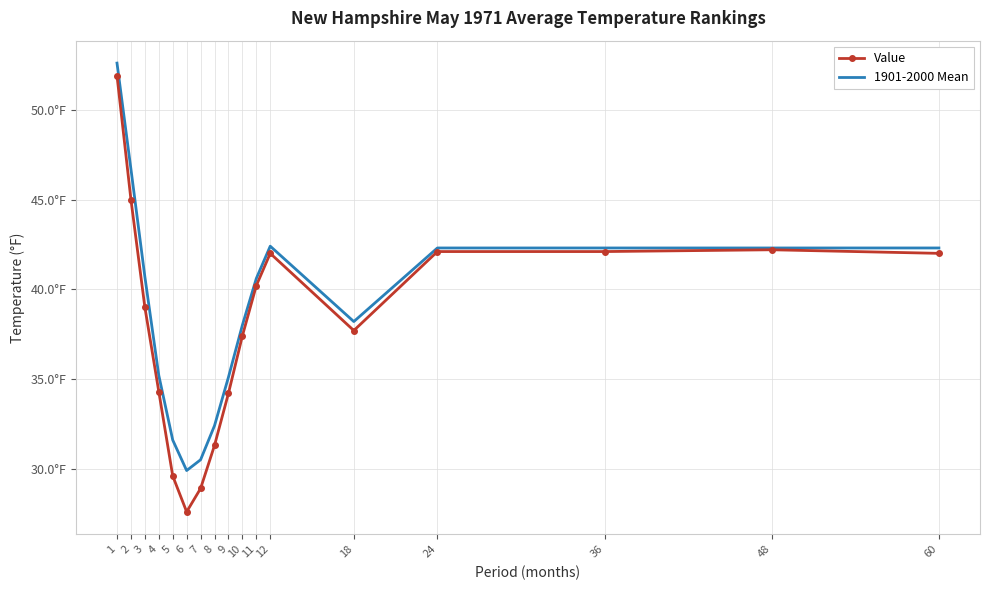

What are all the series names shown in the legend?

Value, 1901-2000 Mean